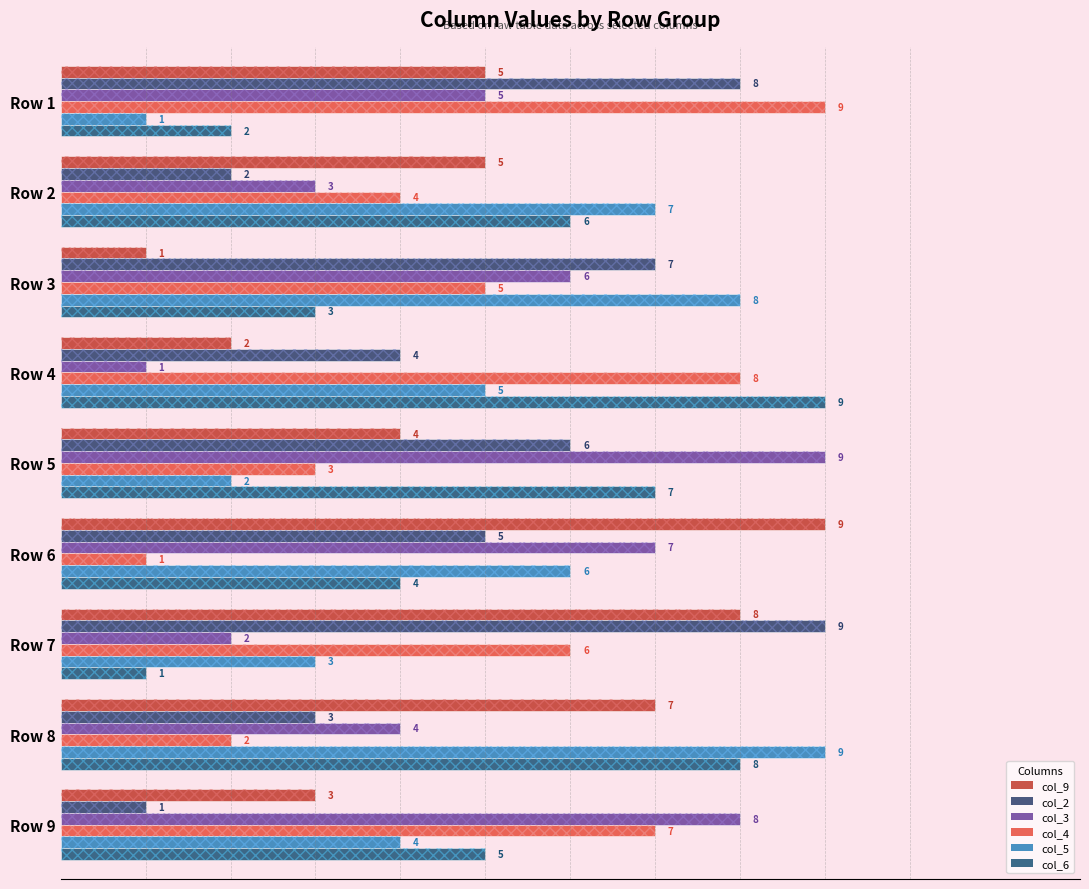

Is the value of col_4 at Row 3 greater than the value of col_2 at Row 1?

No